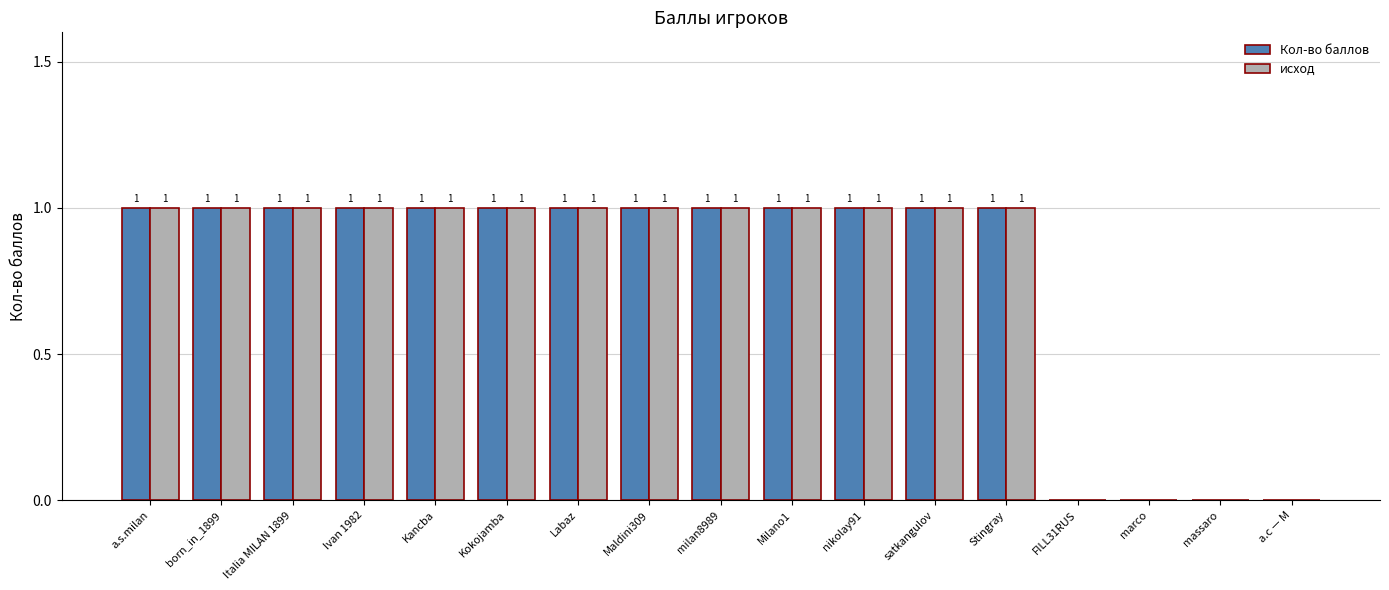

Reading right to left, what are all the values shown in this chart?

Кол-во баллов: а.с — М=0	massaro=0	marco=0	FILL31RUS=0	Stingray=1	satkangulov=1	nikolay91=1	Milano1=1	milan8989=1	Maldini309=1	Labaz=1	Kokojamba=1	Kancba=1	Ivan 1982=1	Italia MILAN 1899=1	born_in_1899=1	a.s.milan=1
исход: а.с — М=0	massaro=0	marco=0	FILL31RUS=0	Stingray=1	satkangulov=1	nikolay91=1	Milano1=1	milan8989=1	Maldini309=1	Labaz=1	Kokojamba=1	Kancba=1	Ivan 1982=1	Italia MILAN 1899=1	born_in_1899=1	a.s.milan=1